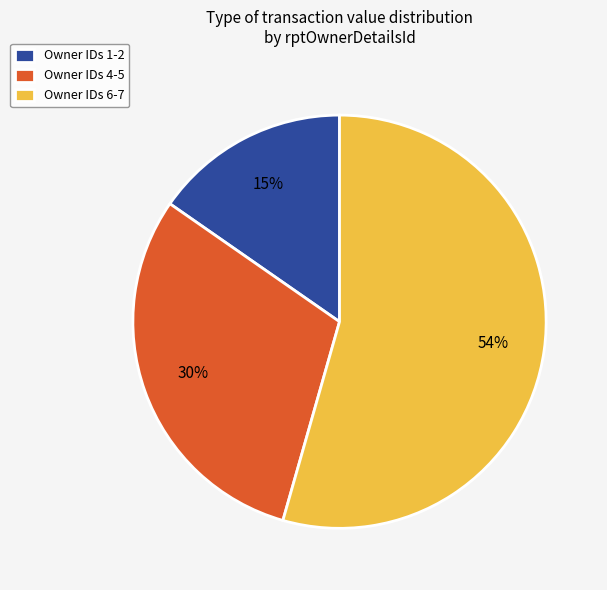

Combined, do Owner IDs 1-2 and Owner IDs 4-5 account for over 50%?

No